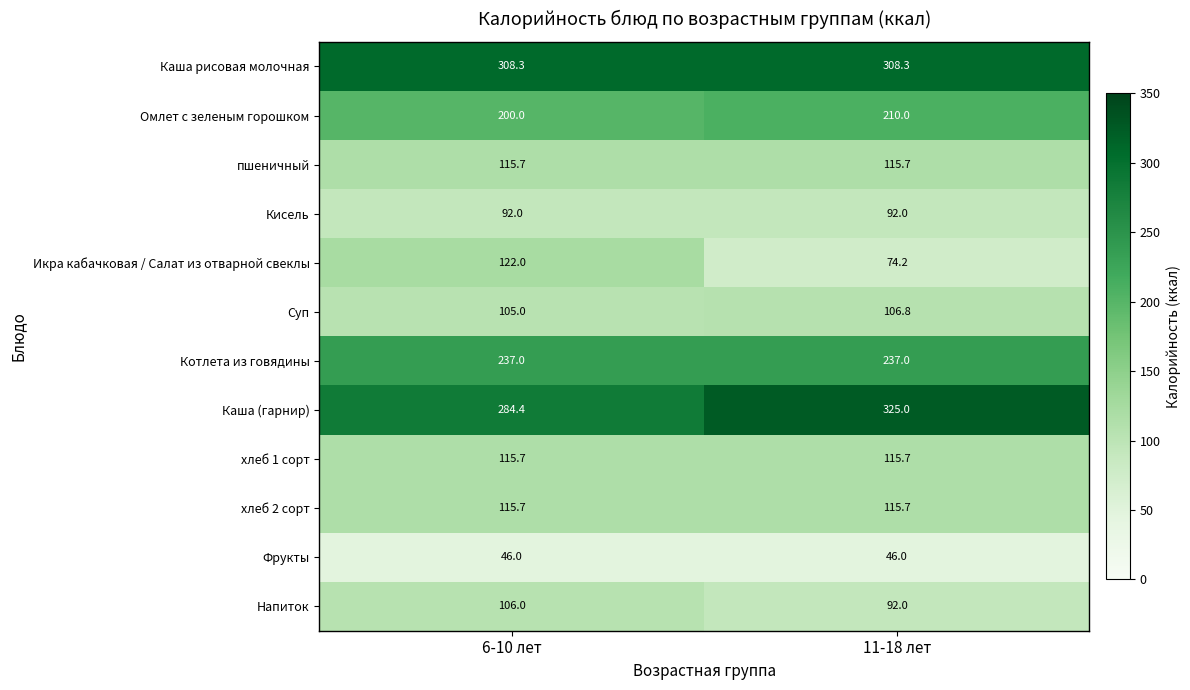

List the labels in order of Напиток value, largest first.

6-10 лет, 11-18 лет